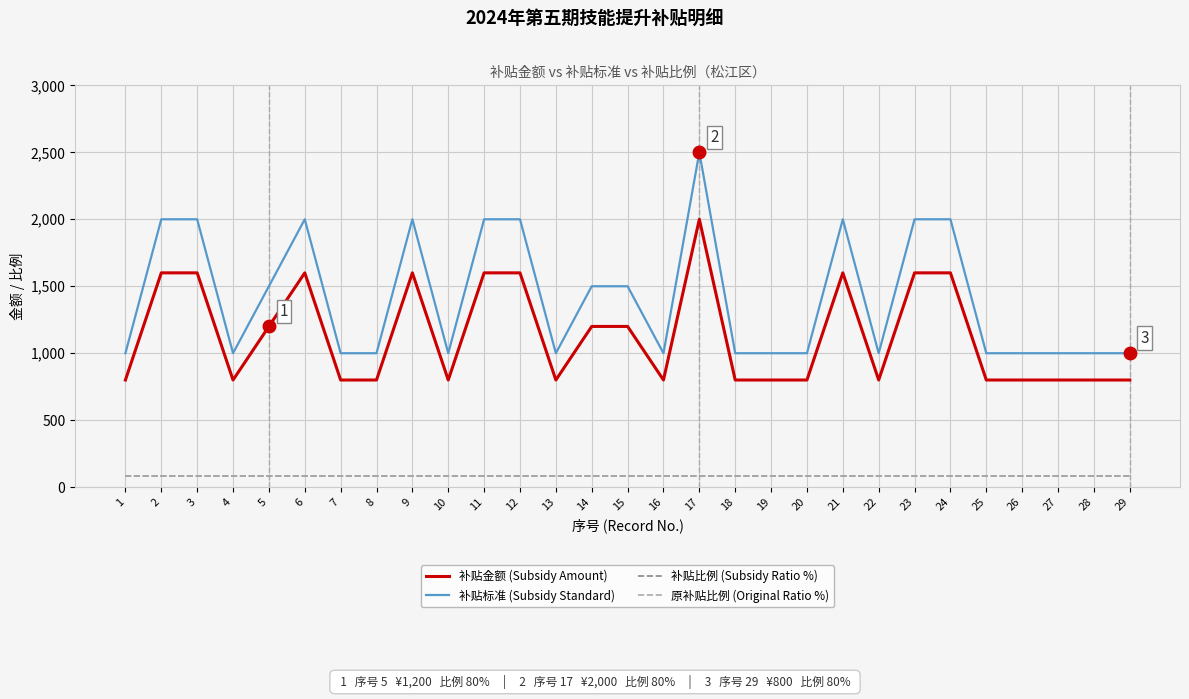

Does the chart display data point markers on the line(s)?

No